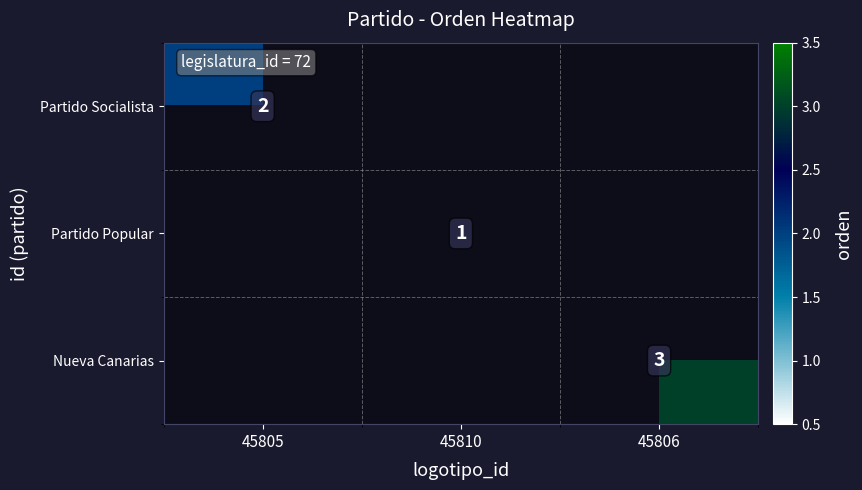

True or false: Partido Popular has a value of 1 at 45810.

True